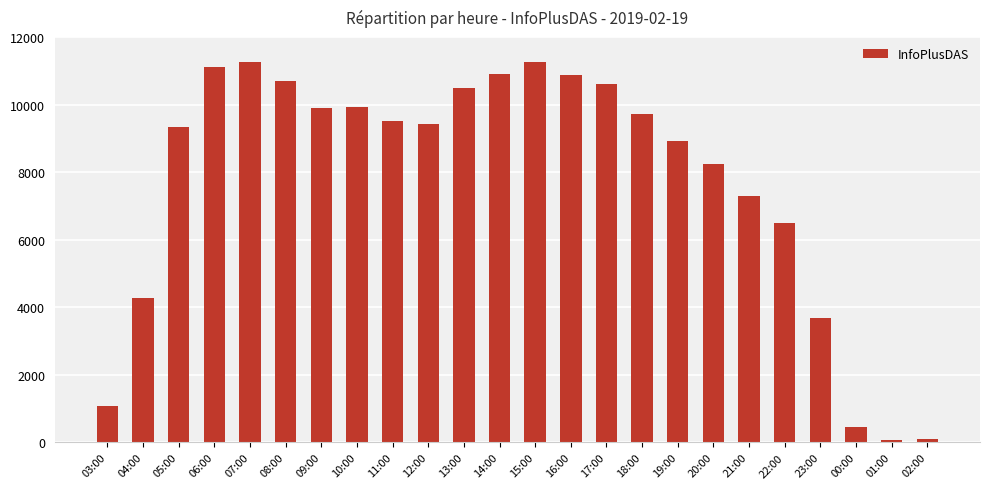

What position from the right is 23:00?

4